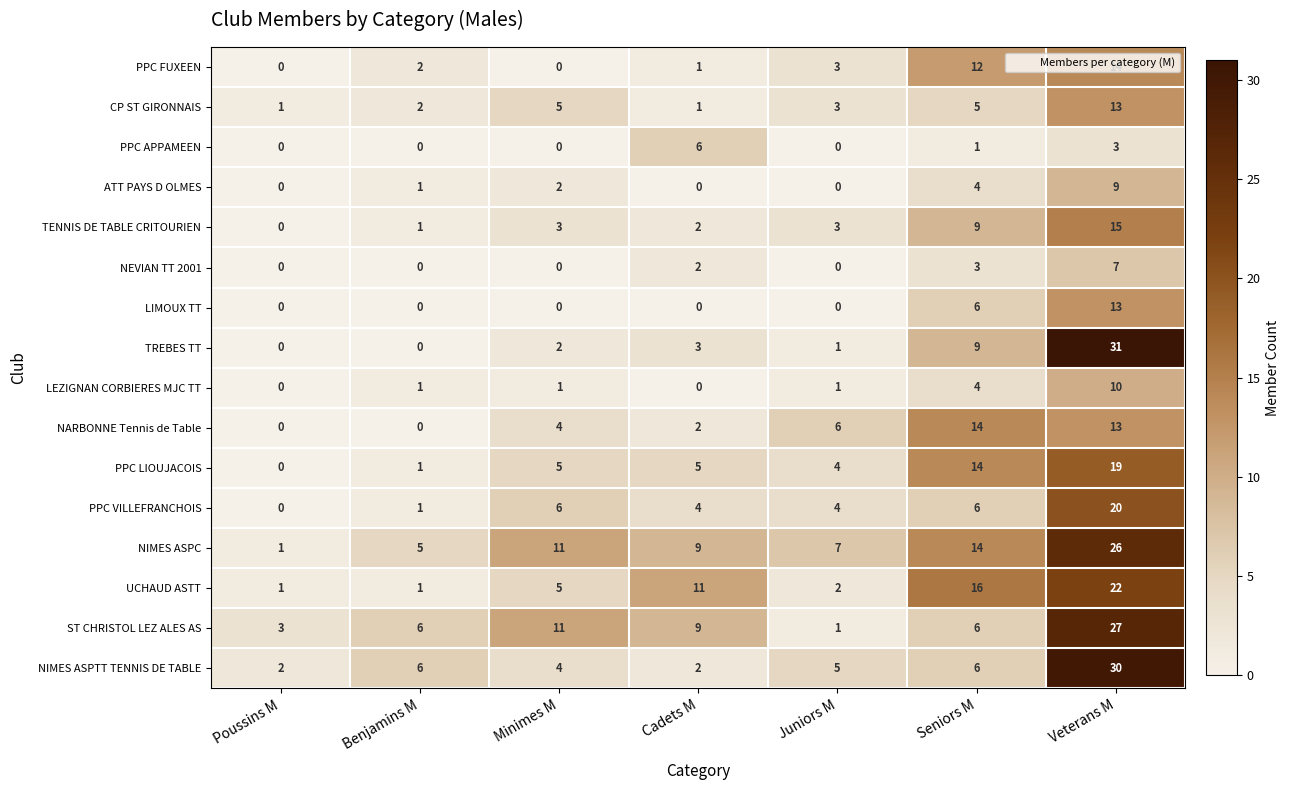

What is the total value across all series at Veterans M?

272